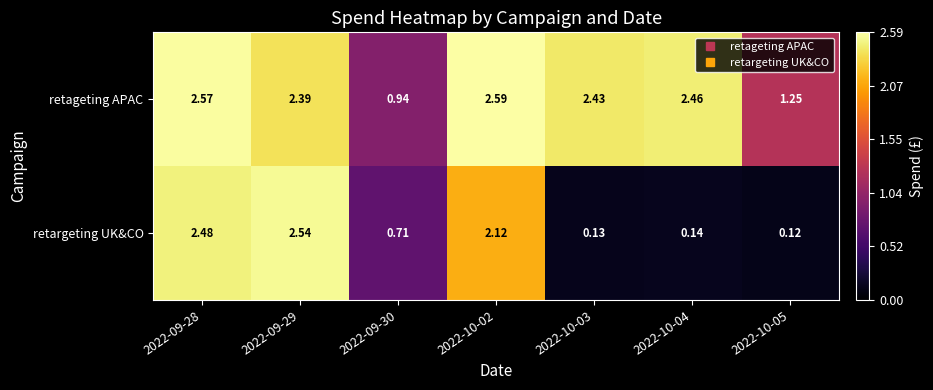

Rank the series at 2022-10-02 from lowest to highest value.

retargeting UK&CO, retageting APAC